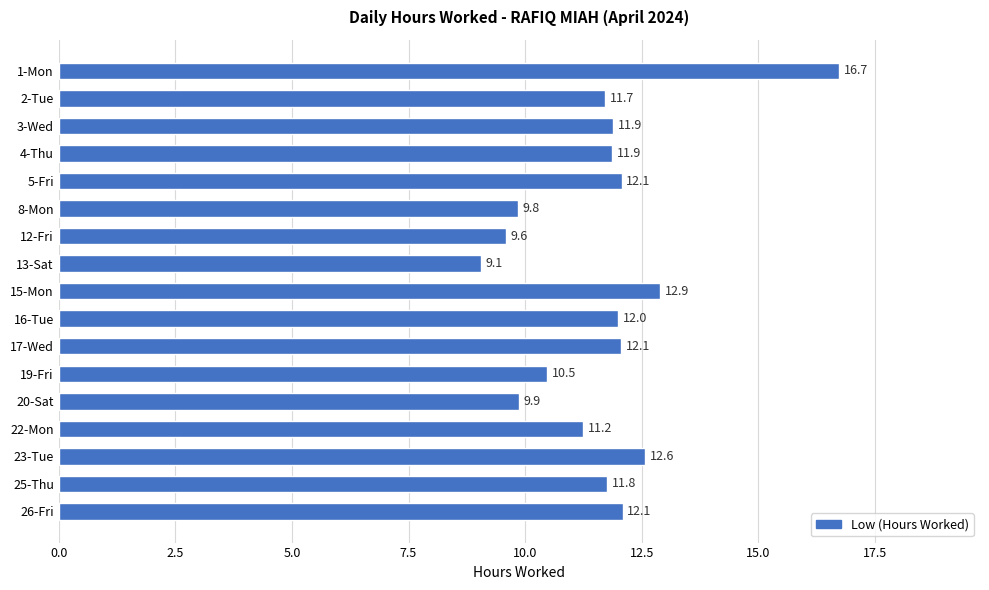

What is the approximate value at 17-Wed?

12.1